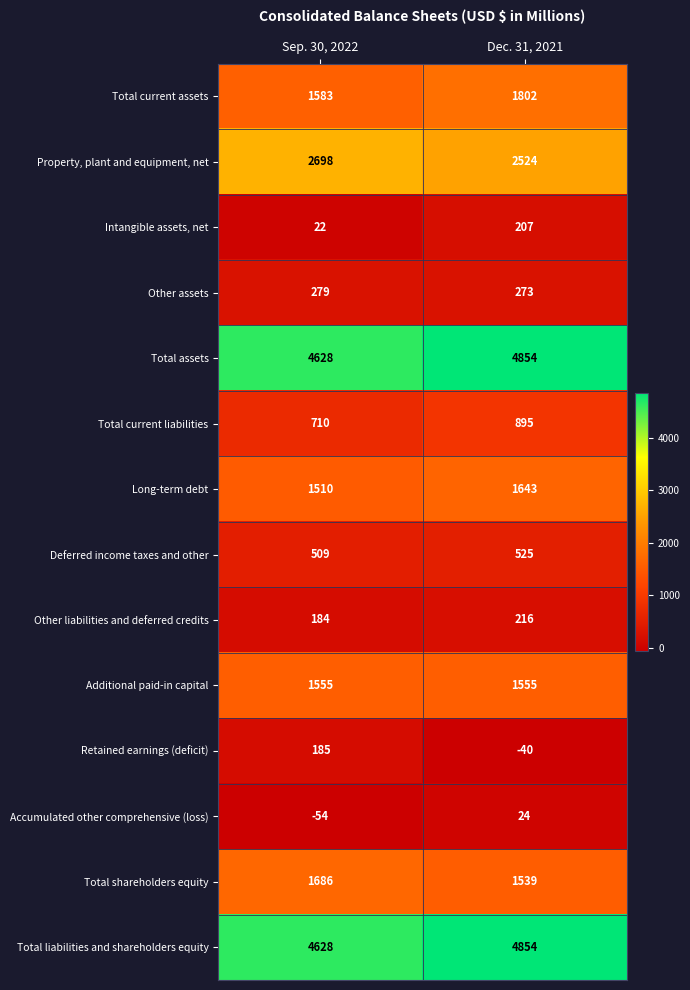

Where is Accumulated other comprehensive (loss) nearest to the value -15?

Sep. 30, 2022